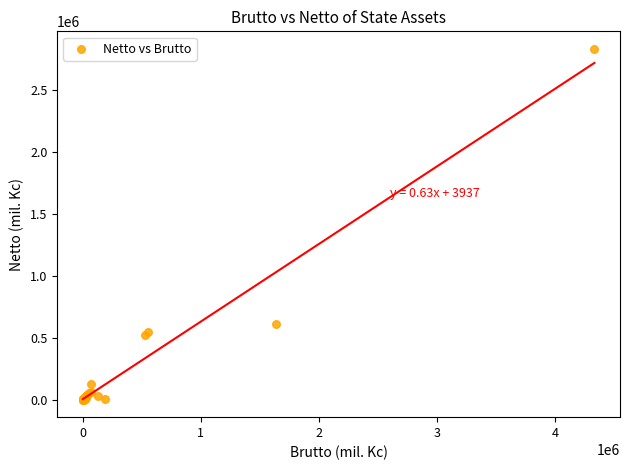

What Y value in the scatter plot is closest to 1417921?

612694.6